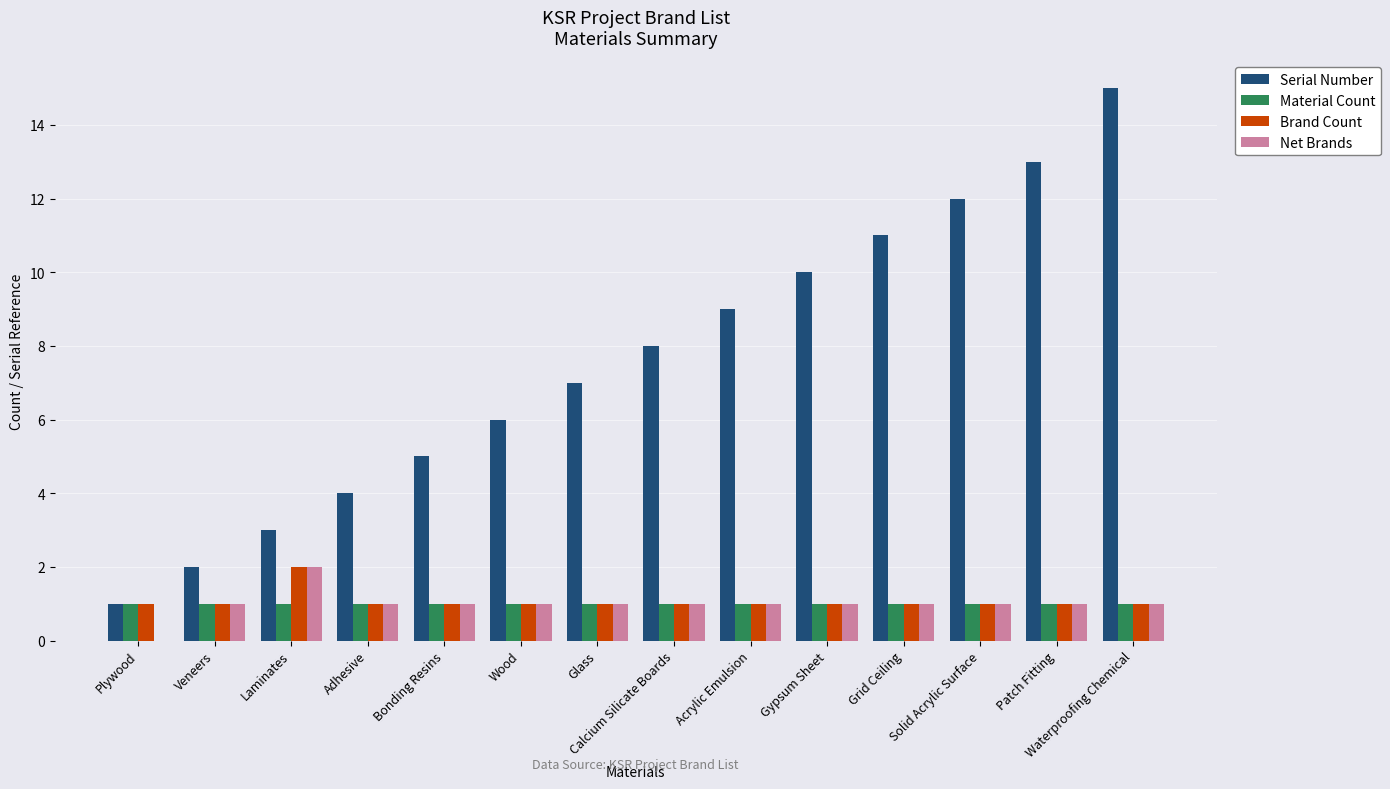

How many categories are shown in the chart?

14